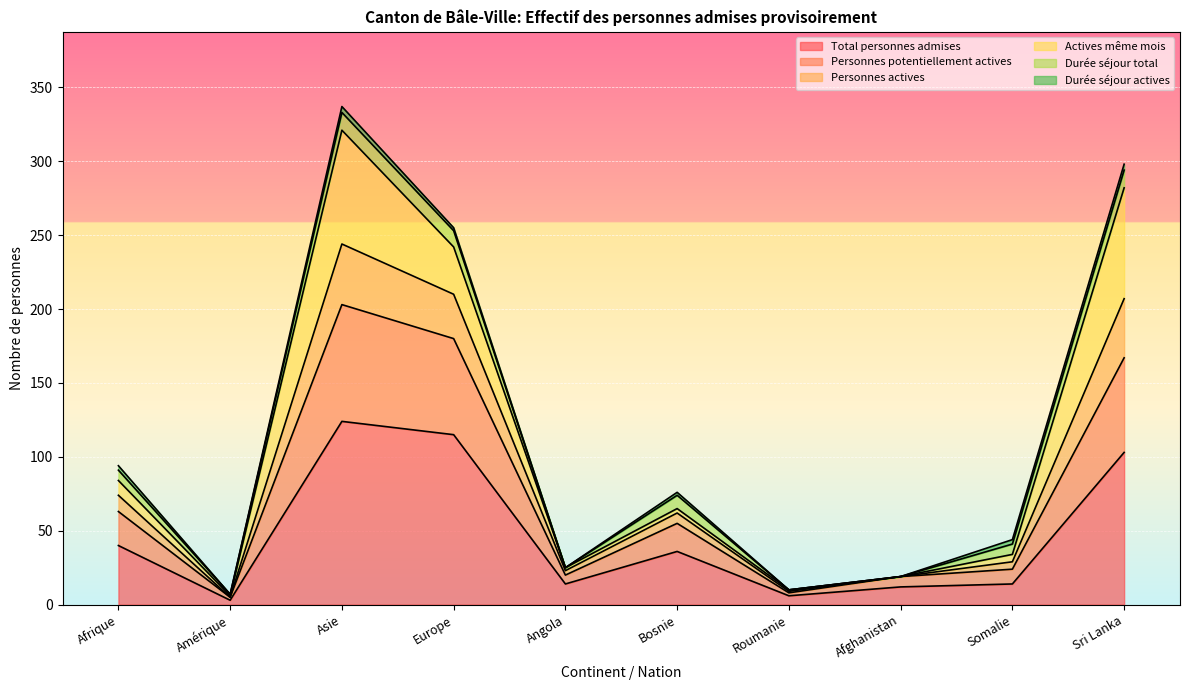

What is the highest value of the Total personnes admises series?

124